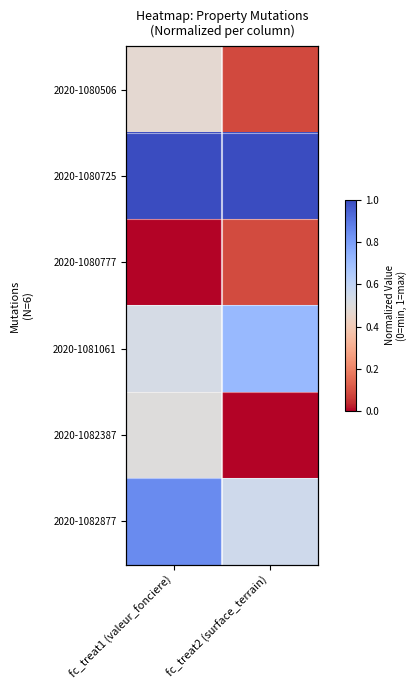

Count the 2020-1080506 values in the range 0 to 1.

2